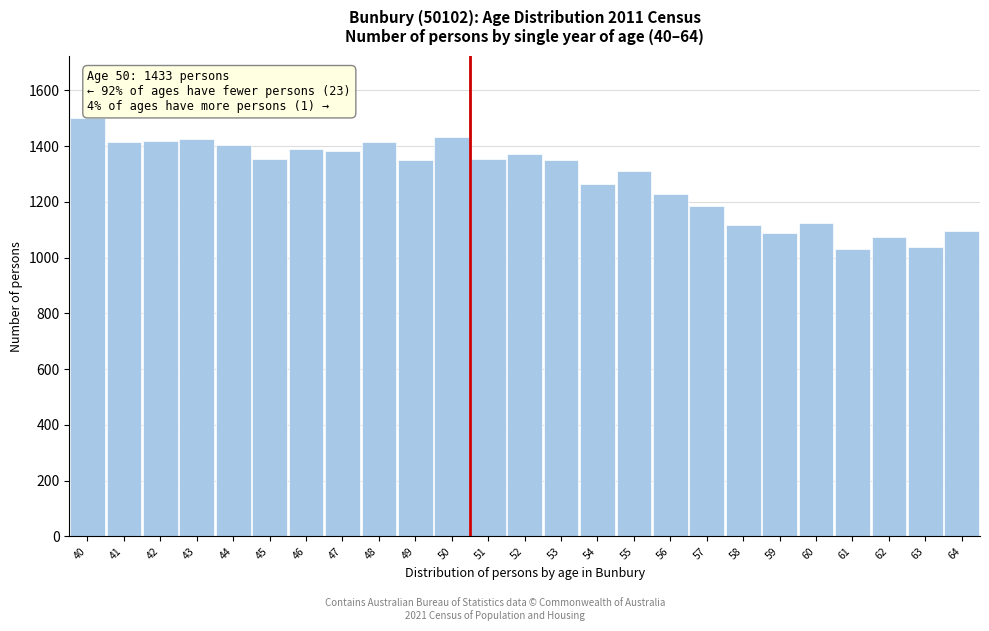

What is the average value?

1284